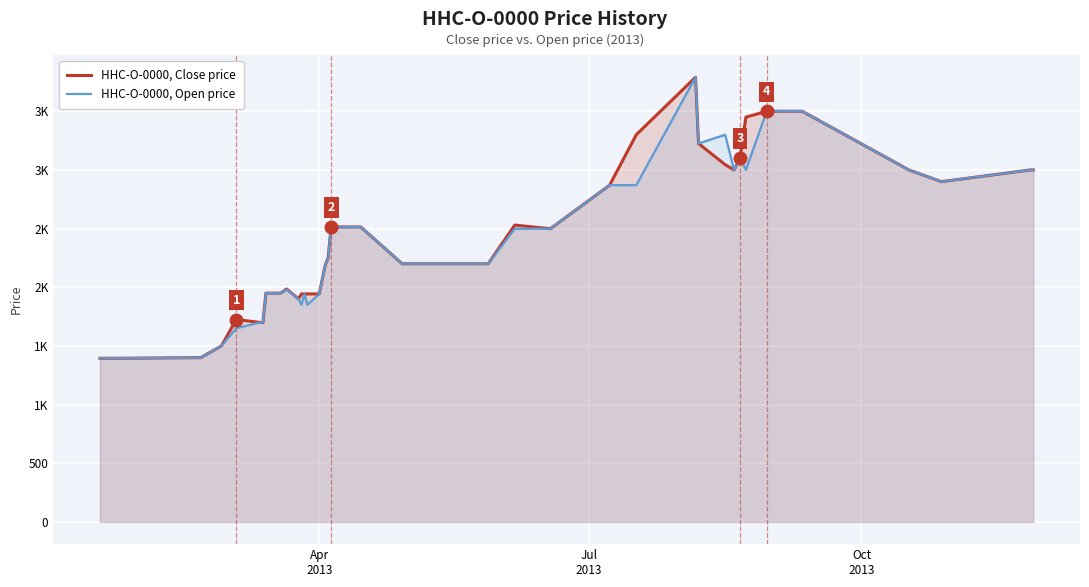

How many lines are shown in the chart?

2